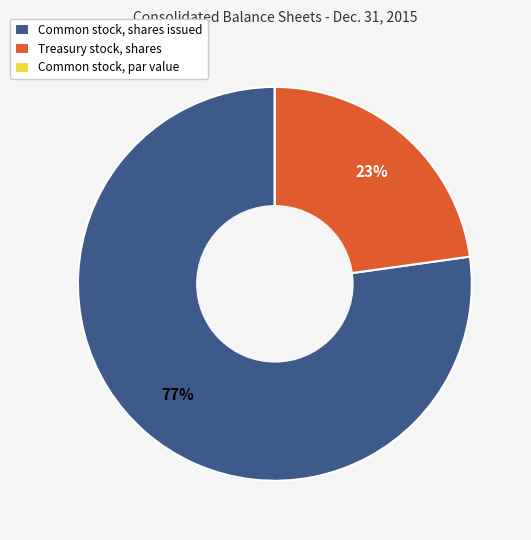

To the nearest percent, what portion does Common stock, shares issued represent?

77%